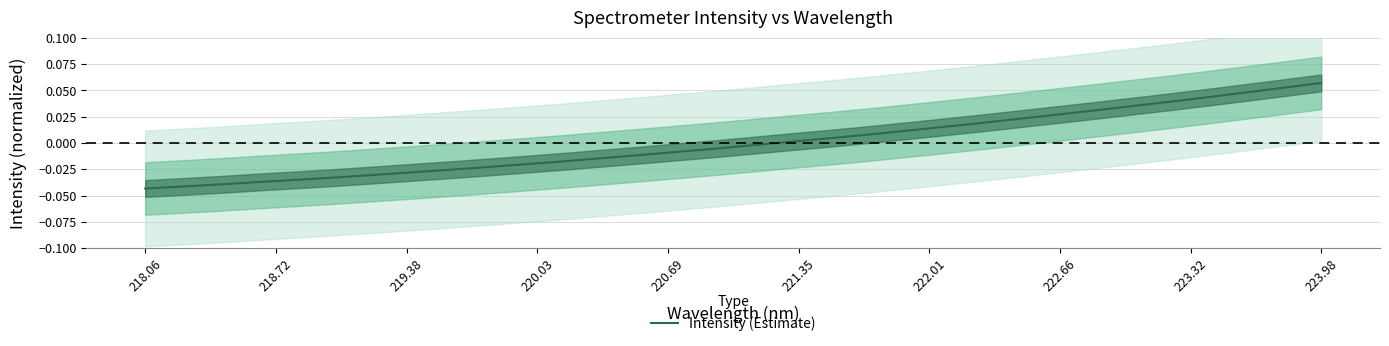

How many values are below 0?

17